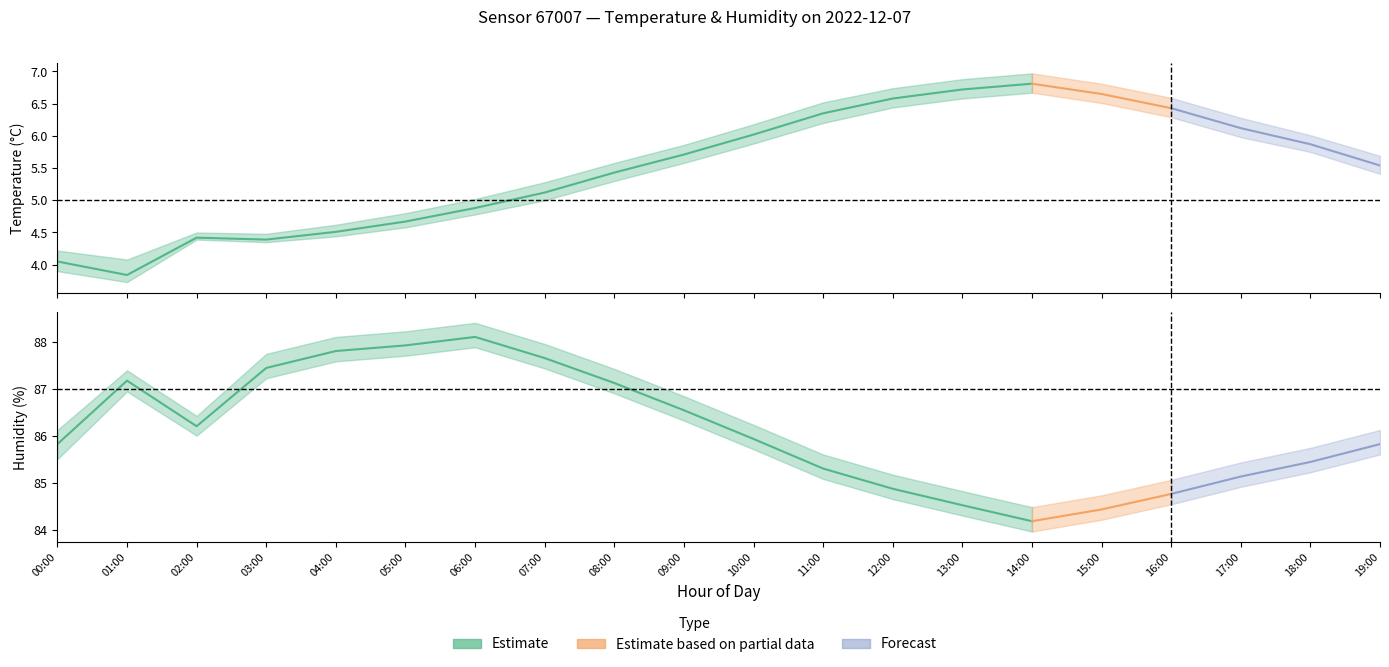

What is the difference between the hum_lower values at 01:00 and 09:00?

0.6